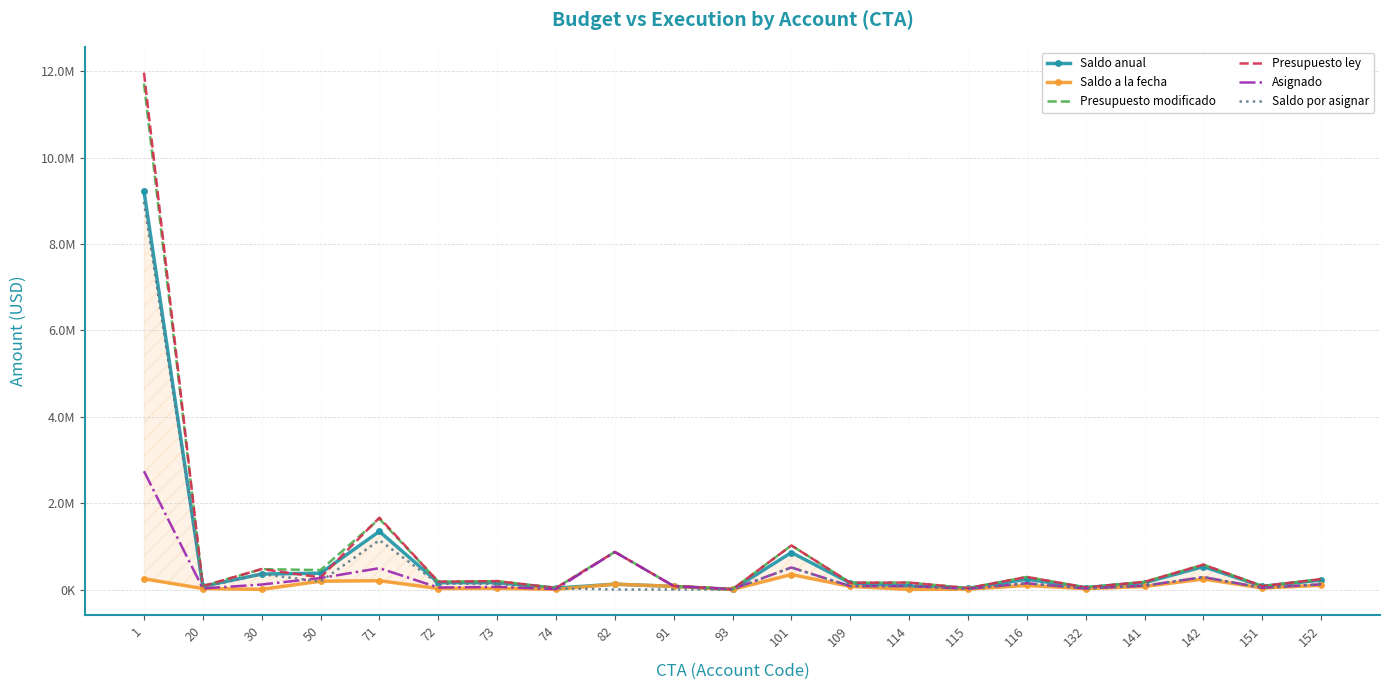

Reading left to right, list all the values displayed in this chart.

Saldo anual: 9226305.8	73750.0	358440.0	377745.3	1346284.8	158922.0	159353.2	32272.0	123181.1	72865.3	1000.0	855832.6	151105.9	81882.7	24979.0	238687.4	44053.1	158491.0	530000.0	73637.5	217879.9
Saldo a la fecha: 247545.8	21750.0	2940.0	192053.3	202960.8	22898.0	26531.2	5051.0	123181.1	72865.3	1000.0	345755.6	72395.9	1882.7	8542.0	93355.4	19803.1	69991.0	242000.0	34587.5	97679.9
Presupuesto modificado: 11718830.0	77000.0	471060.0	450700.0	1637607.0	181345.0	194068.0	36271.0	869434.0	80000.0	7000.0	1020156.0	157420.0	160000.0	32873.0	290665.0	48500.0	177000.0	576000.0	78100.0	240400.0
Presupuesto ley: 11971680.0	77000.0	474000.0	280500.0	1664053.0	181345.0	194068.0	36271.0	869434.0	80000.0	7000.0	1020156.0	157420.0	160000.0	32873.0	290665.0	48500.0	177000.0	576000.0	78100.0	240400.0
Asignado: 2740070.0	25000.0	115560.0	265008.0	494283.0	45321.0	61246.0	9050.0	869434.0	80000.0	7000.0	510079.0	78710.0	80000.0	16436.0	145333.0	24250.0	88500.0	288000.0	39050.0	120200.0
Saldo por asignar: 8978760.0	52000.0	355500.0	185692.0	1143324.0	136024.0	132822.0	27221.0	0.0	0.0	0.0	510077.0	78710.0	80000.0	16437.0	145332.0	24250.0	88500.0	288000.0	39050.0	120200.0